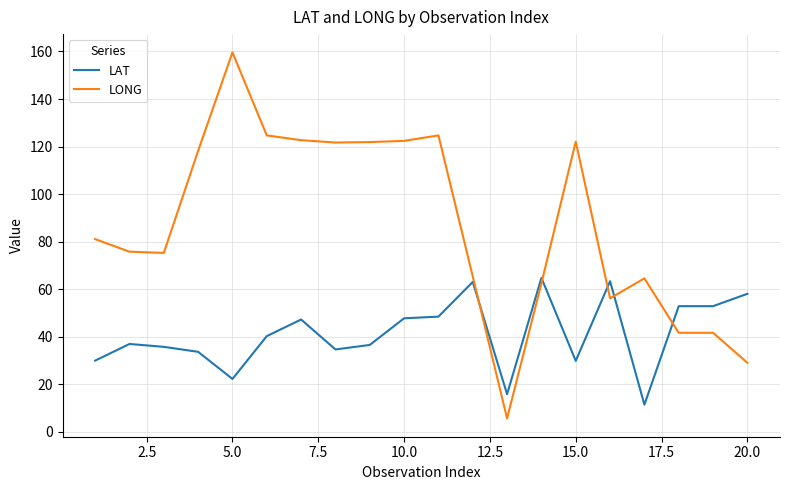

Which series has the largest total across all categories?

LONG